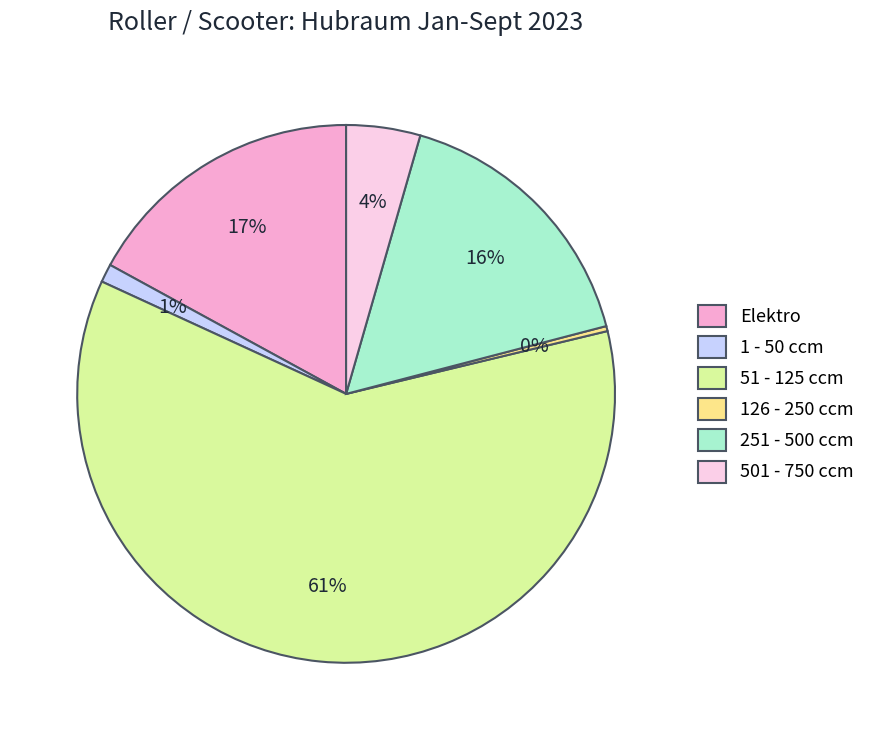

How many segments does this pie chart have?

6